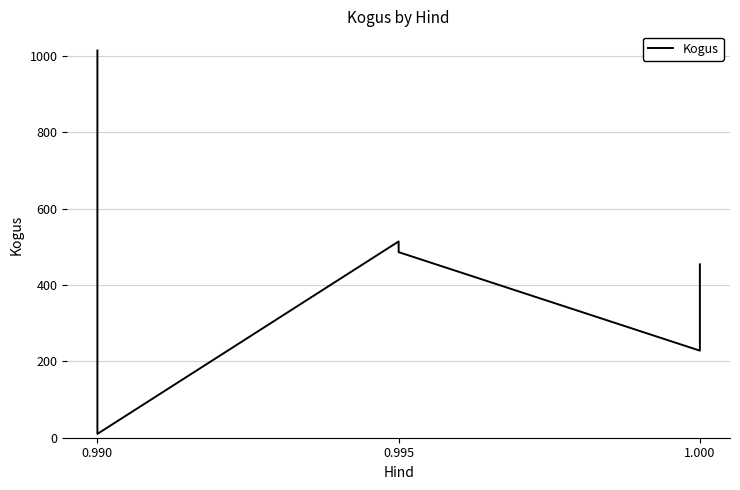

Does the chart display data point markers on the line(s)?

No